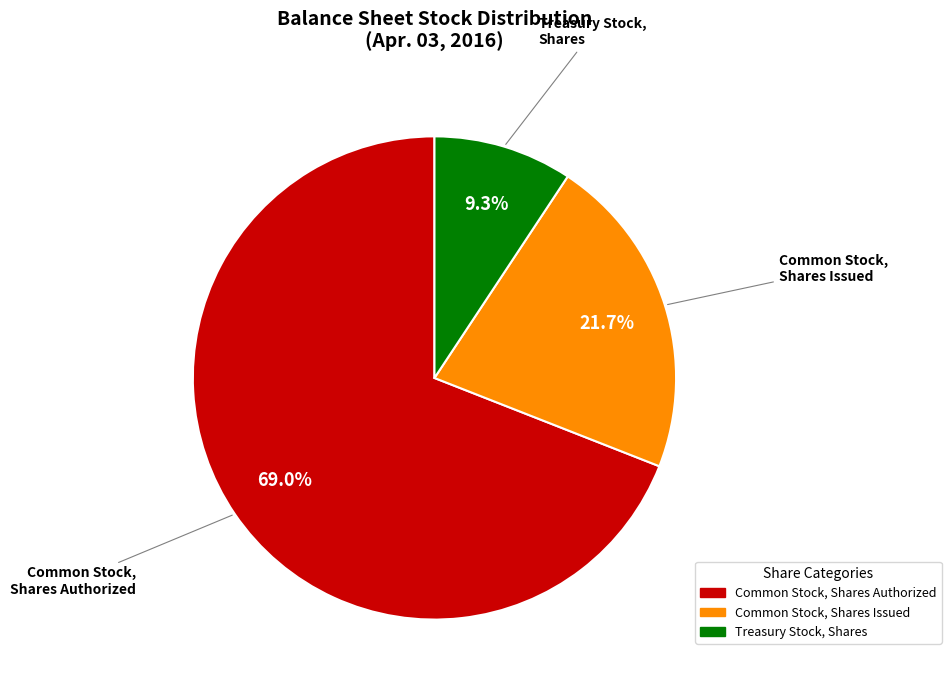

How many slices are in this pie chart?

3